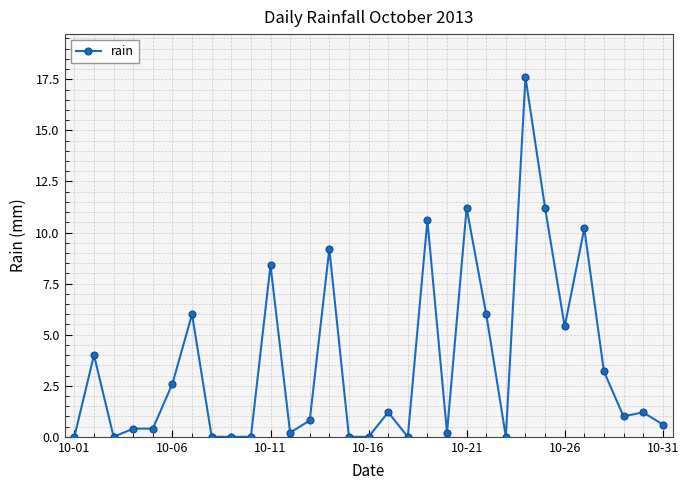

What is the value of the 13th point from the left?

0.8